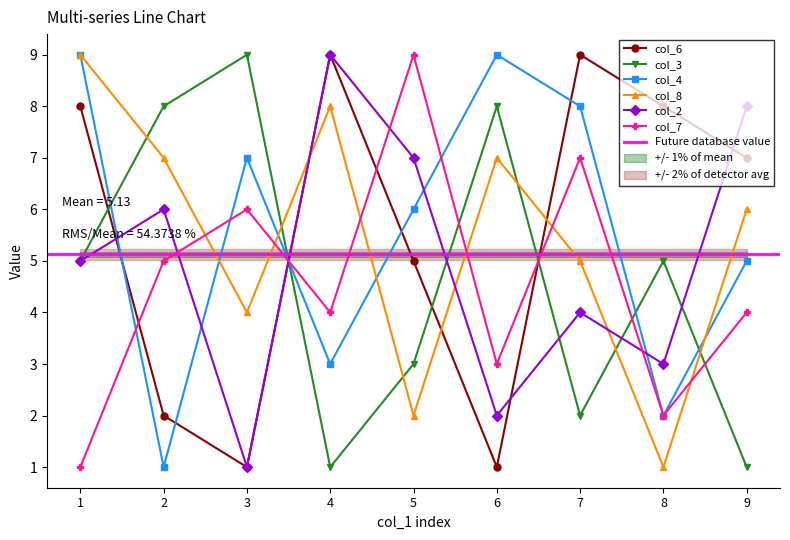

What is the difference between the second highest and second lowest values in the col_4 series?

7